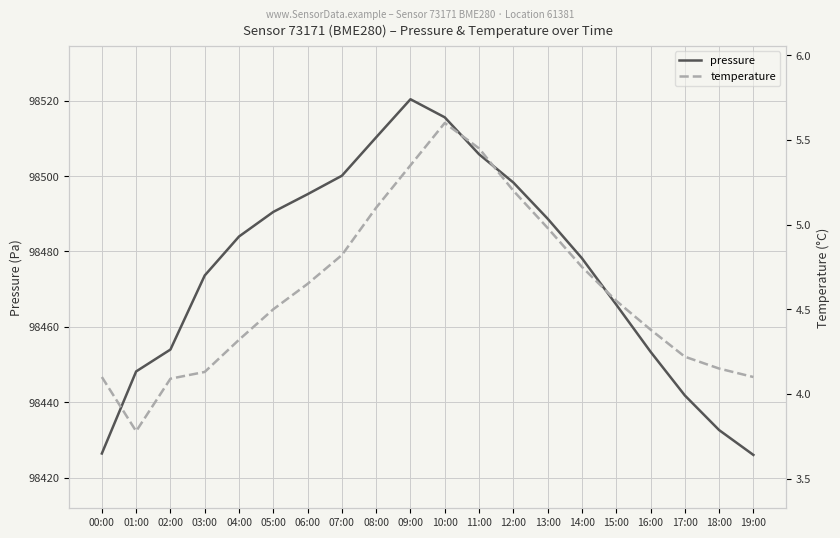

What are all the series names shown in the legend?

pressure, temperature